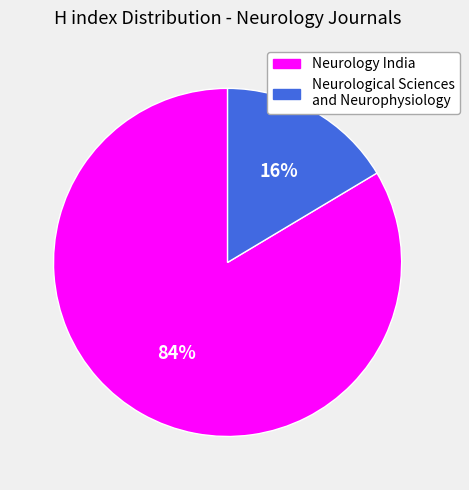

Is it true that Neurological Sciences and Neurophysiology is 16% of the pie?

True